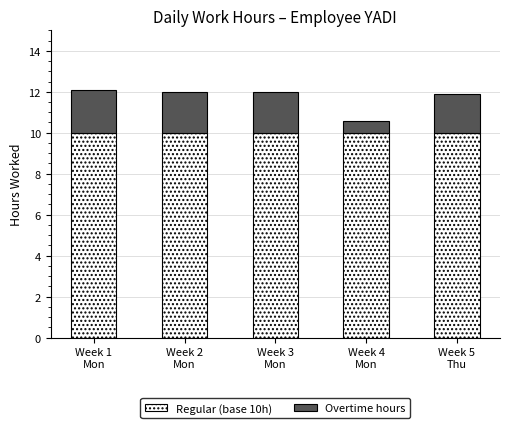

What is the lowest value of the Regular (base 10h) series?

10.0